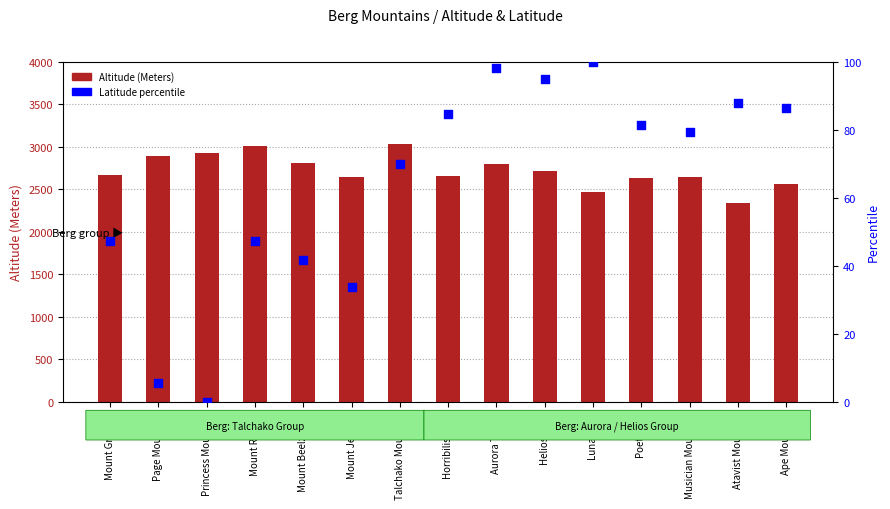

What are all the series names shown in the legend?

Altitude (Meters), Latitude percentile